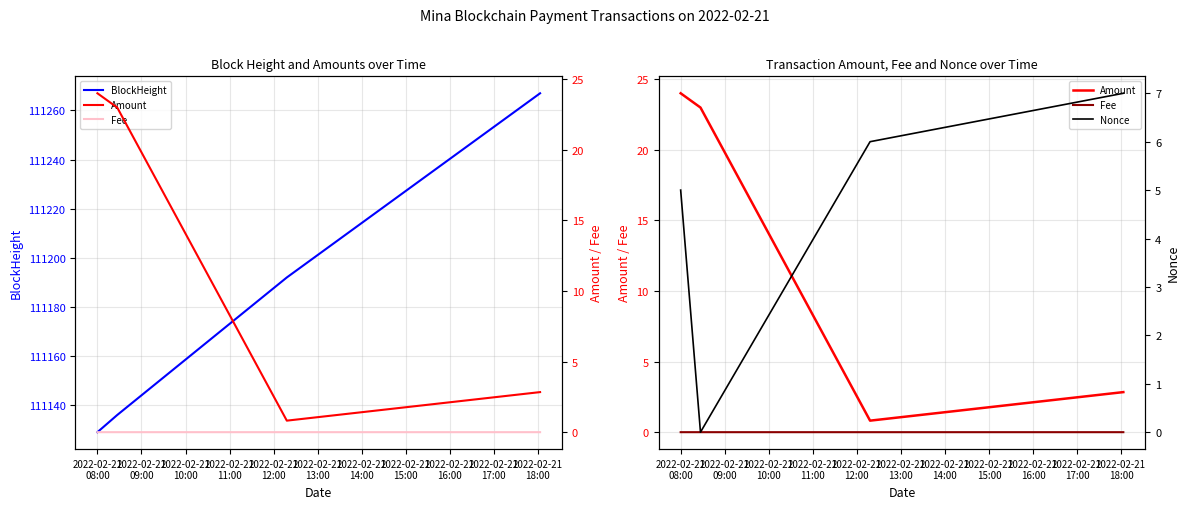

True or false: BlockHeight has more than 0 interior local peaks.

False